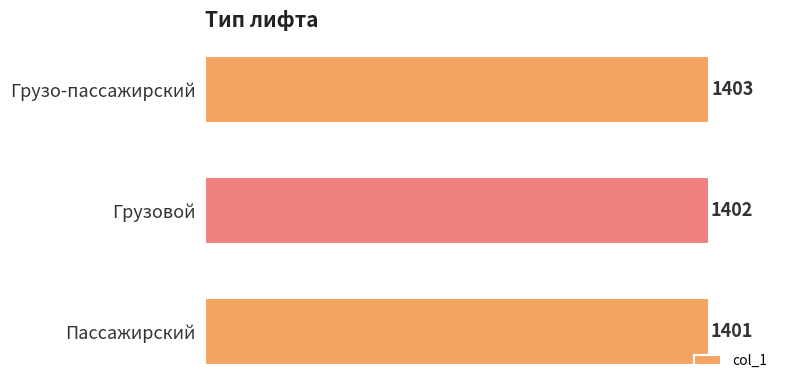

What is the sum of all values?

4206